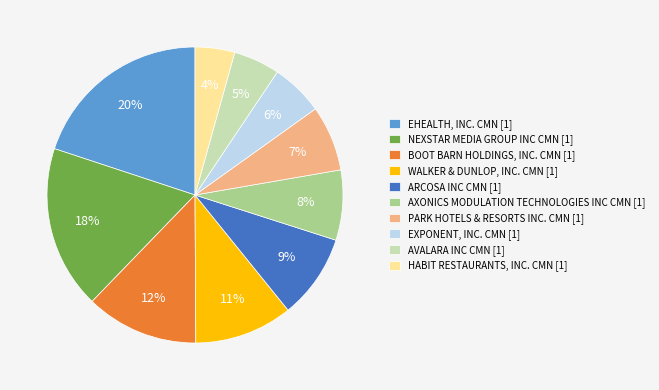

What is the smallest slice in the pie chart?

HABIT RESTAURANTS, INC. CMN [1]